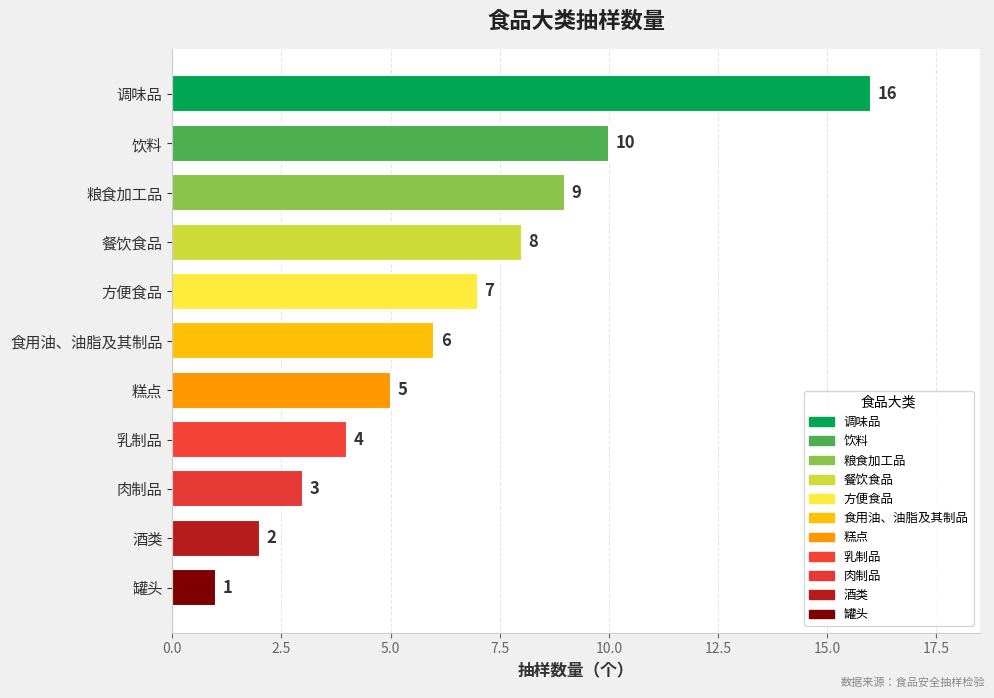

How many data points does each series have?

11